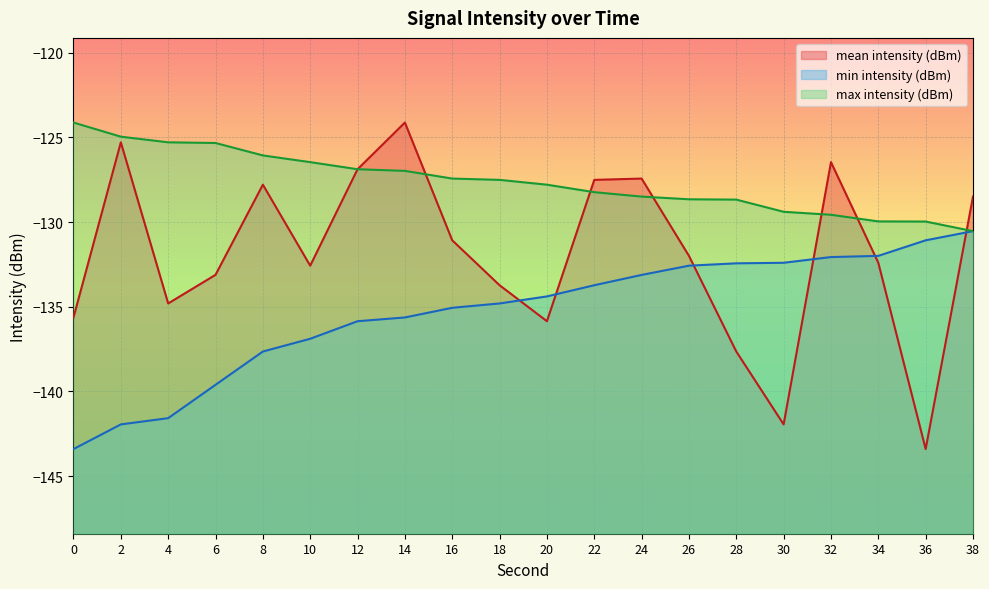

At how many categories does at least one series exceed -139?

20